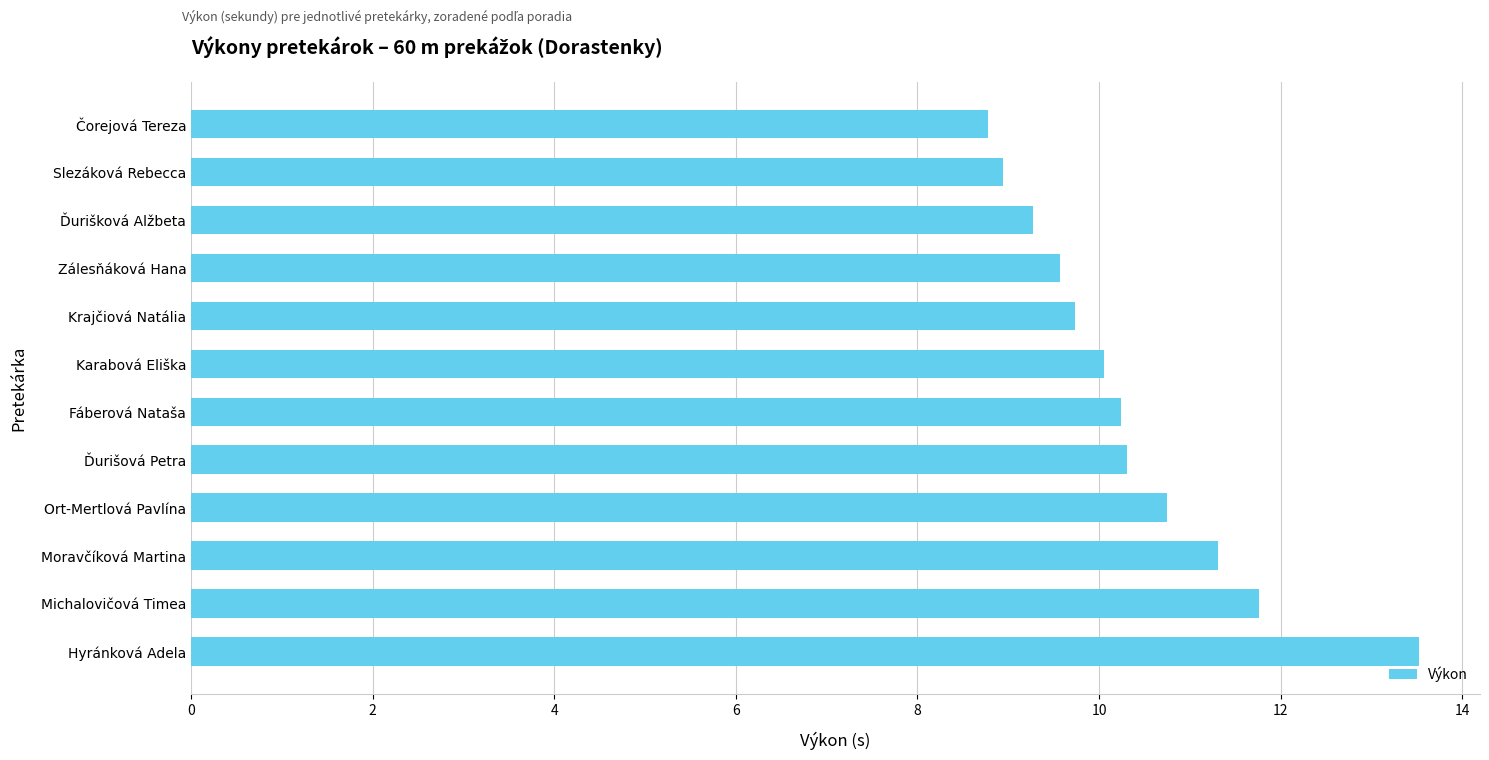

Does the chart contain stacked bars?

No